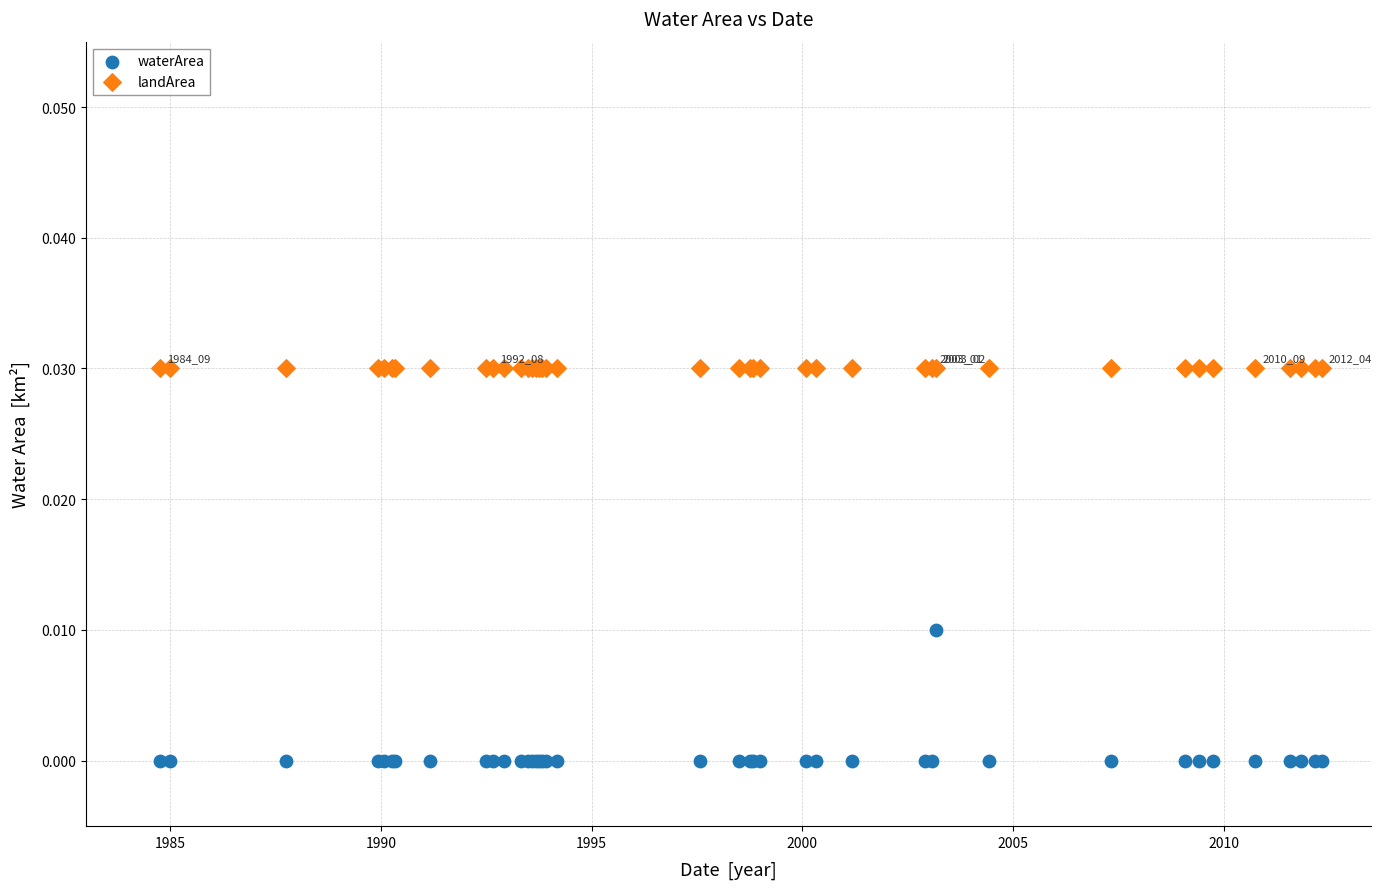

Which series contains the highest Y value?

landArea